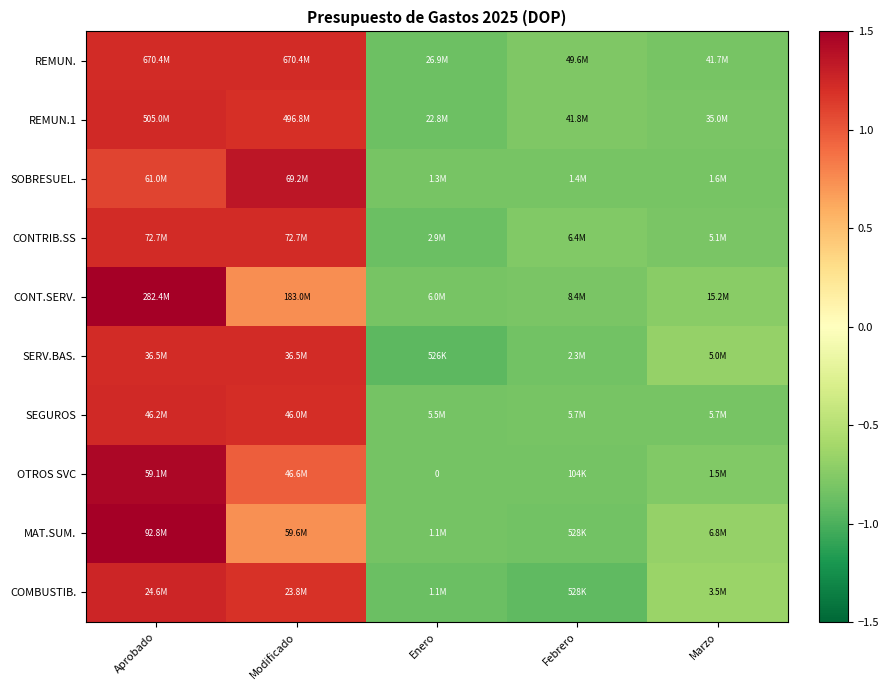

The value of COMBUSTIB. at Aprobado is 2.1. True or false?

False